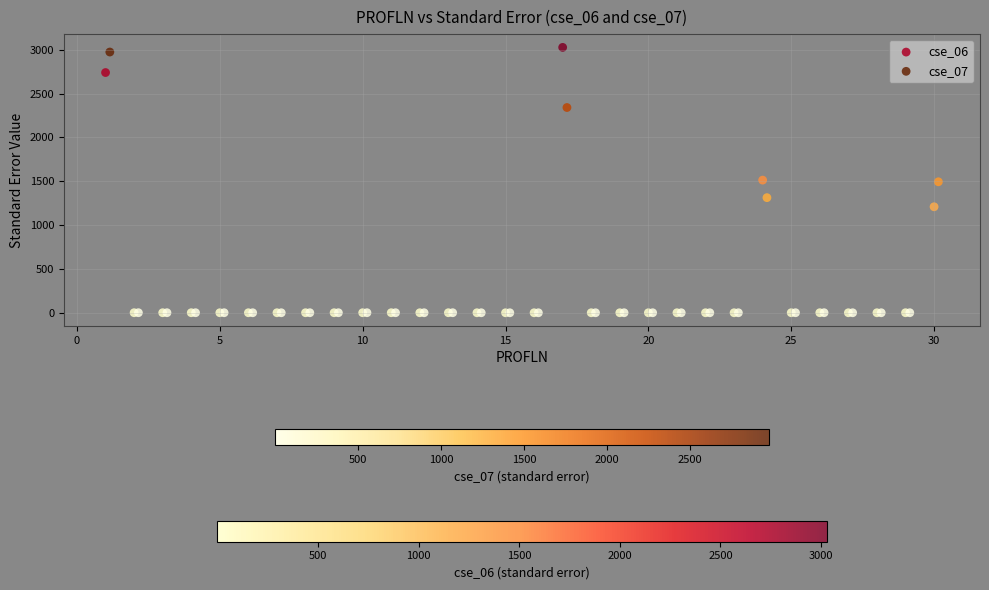

Which series contains the highest Y value?

cse_06